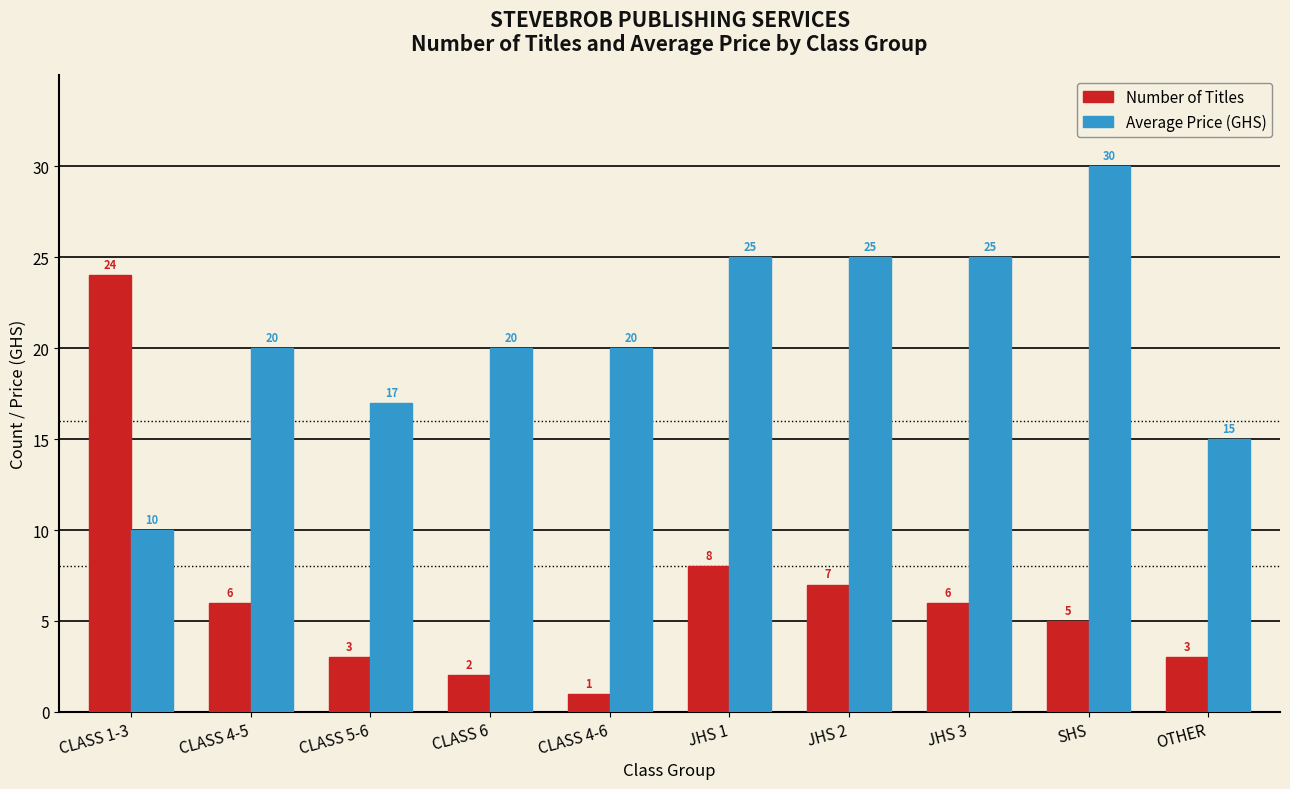

Is it true that Average Price (GHS) equals 11 at CLASS 5-6?

False